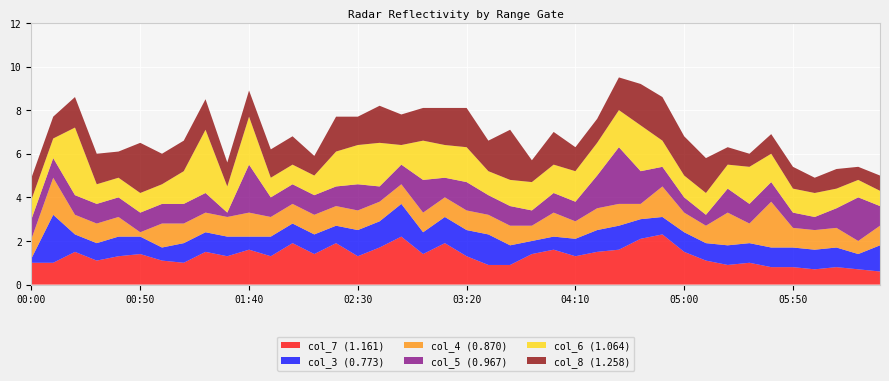

Reading left to right, list all the values displayed in this chart.

col_7 (1.161): 1.0	1.0	1.5	1.1	1.3	1.4	1.1	1.0	1.5	1.3	1.6	1.3	1.9	1.4	1.9	1.3	1.7	2.2	1.4	1.9	1.3	0.9	0.9	1.4	1.6	1.3	1.5	1.6	2.1	2.3	1.5	1.1	0.9	1.0	0.8	0.8	0.7	0.8	0.7	0.6
col_3 (0.773): 0.2	2.2	0.8	0.8	0.9	0.8	0.6	0.9	0.9	0.9	0.6	0.9	0.9	0.9	0.8	1.2	1.2	1.5	1.0	1.2	1.2	1.4	0.9	0.6	0.6	0.8	1.0	1.1	0.9	0.8	0.9	0.8	0.9	0.9	0.9	0.9	0.9	0.9	0.7	1.2
col_4 (0.870): 0.9	1.7	0.9	0.9	0.9	0.2	1.1	0.9	0.9	0.9	1.1	0.9	0.9	0.9	0.9	0.9	0.9	0.9	0.9	0.9	0.9	0.9	0.9	0.7	1.1	0.8	1.0	1.0	0.7	1.4	0.9	0.8	1.5	0.9	2.1	0.9	0.9	0.9	0.6	0.9
col_5 (0.967): 0.9	0.9	0.9	0.9	0.9	0.9	0.9	0.9	0.9	0.2	2.2	0.9	0.9	0.9	0.9	1.2	0.7	0.9	1.5	0.9	1.3	0.9	0.9	0.7	0.9	0.9	1.5	2.6	1.5	0.9	0.7	0.5	1.1	0.9	0.9	0.7	0.6	0.9	2.0	0.9
col_6 (1.064): 0.9	0.9	3.1	0.9	0.9	0.9	0.9	1.5	2.9	1.2	2.2	0.9	0.9	0.9	1.6	1.8	2.0	0.9	1.8	1.5	1.6	1.1	1.2	1.3	1.3	1.4	1.5	1.7	2.1	1.2	1.0	1.0	1.1	1.7	1.3	1.1	1.1	0.9	0.8	0.7
col_8 (1.258): 1.0	1.0	1.4	1.4	1.2	2.3	1.4	1.4	1.4	1.1	1.2	1.3	1.3	0.9	1.6	1.3	1.7	1.4	1.5	1.7	1.8	1.4	2.3	1.0	1.5	1.1	1.1	1.5	1.9	2.0	1.8	1.6	0.8	0.6	0.9	1.0	0.7	0.9	0.6	0.7